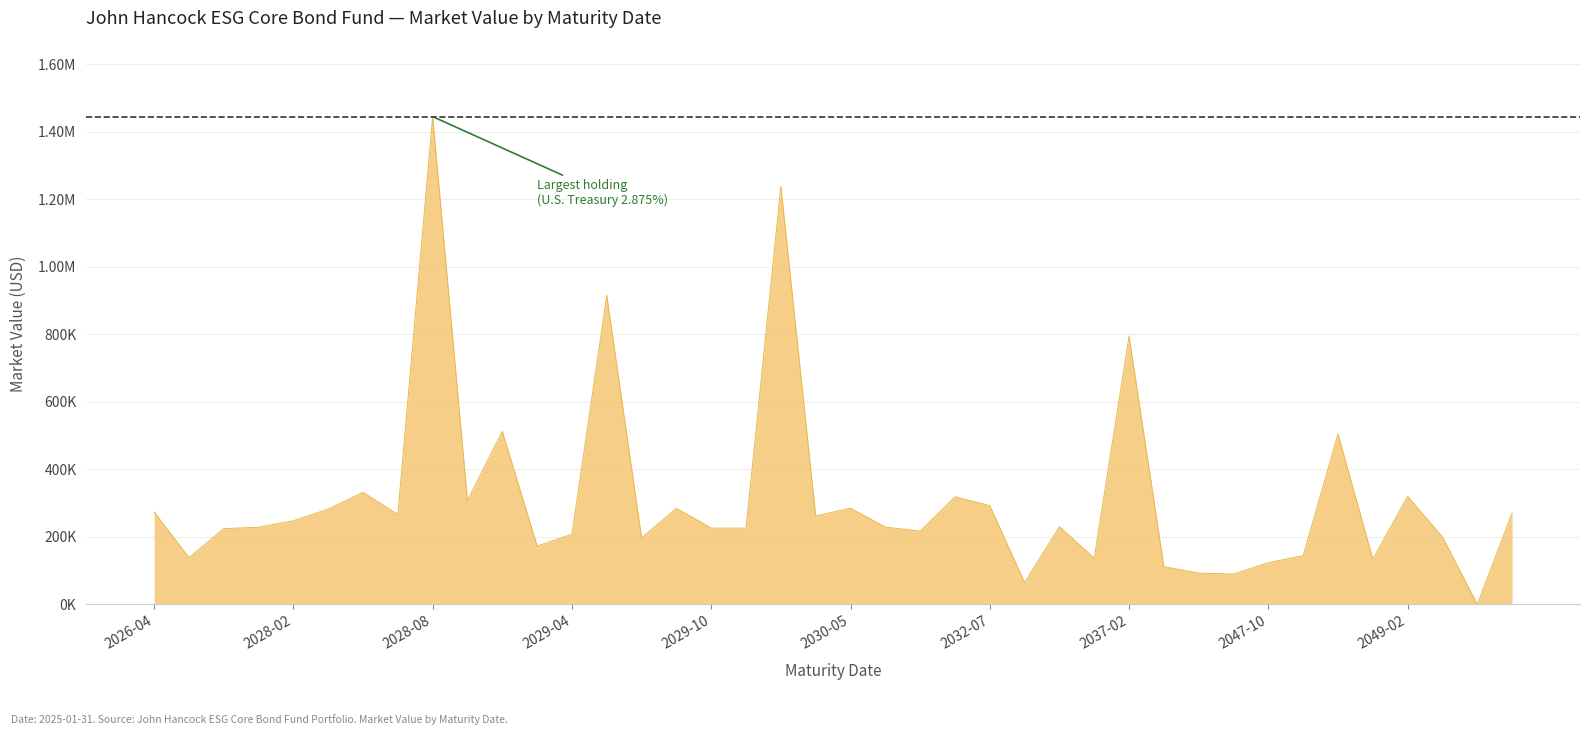

Is this an area chart (filled region under the line)?

Yes